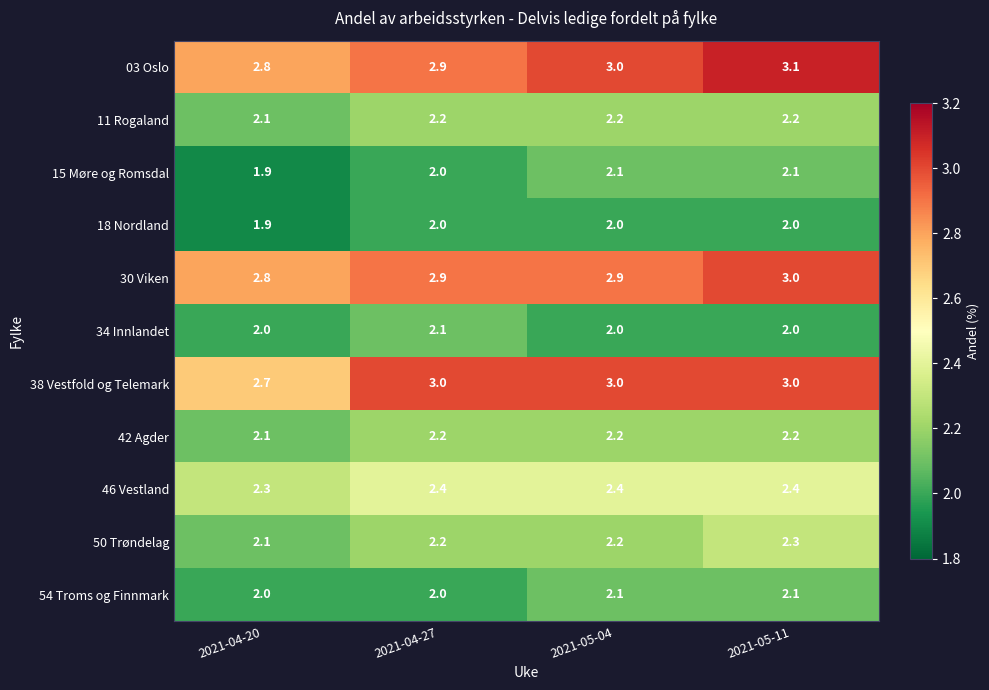

Between 2021-04-20 and 2021-05-04, which series saw the biggest shift?

38 Vestfold og Telemark